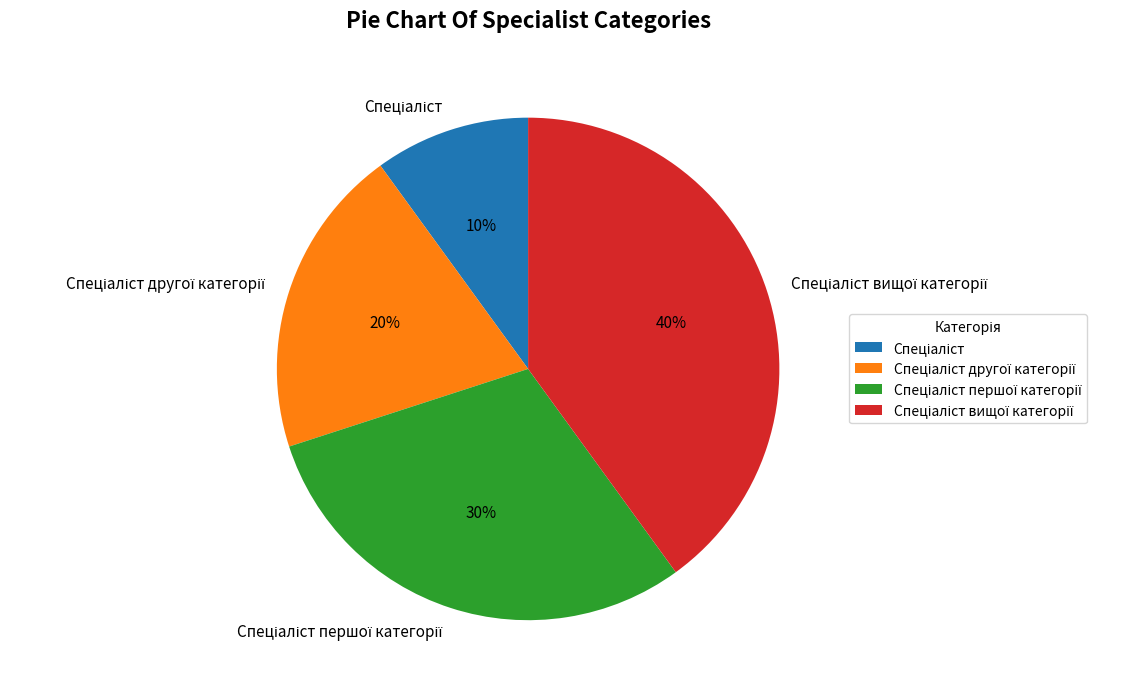

Is there any slice that represents more than half of the pie?

No